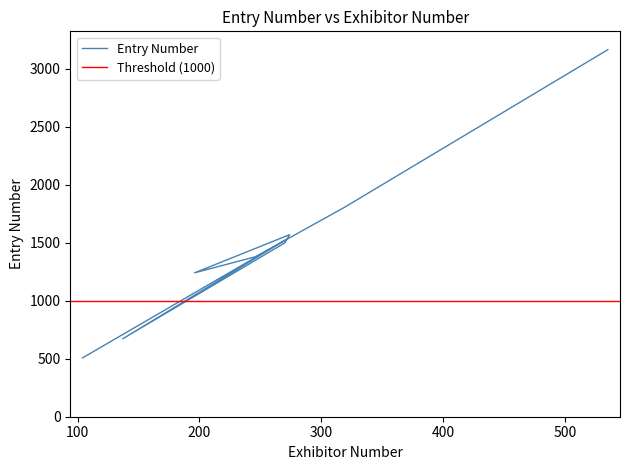

What position from the right is 500?

9